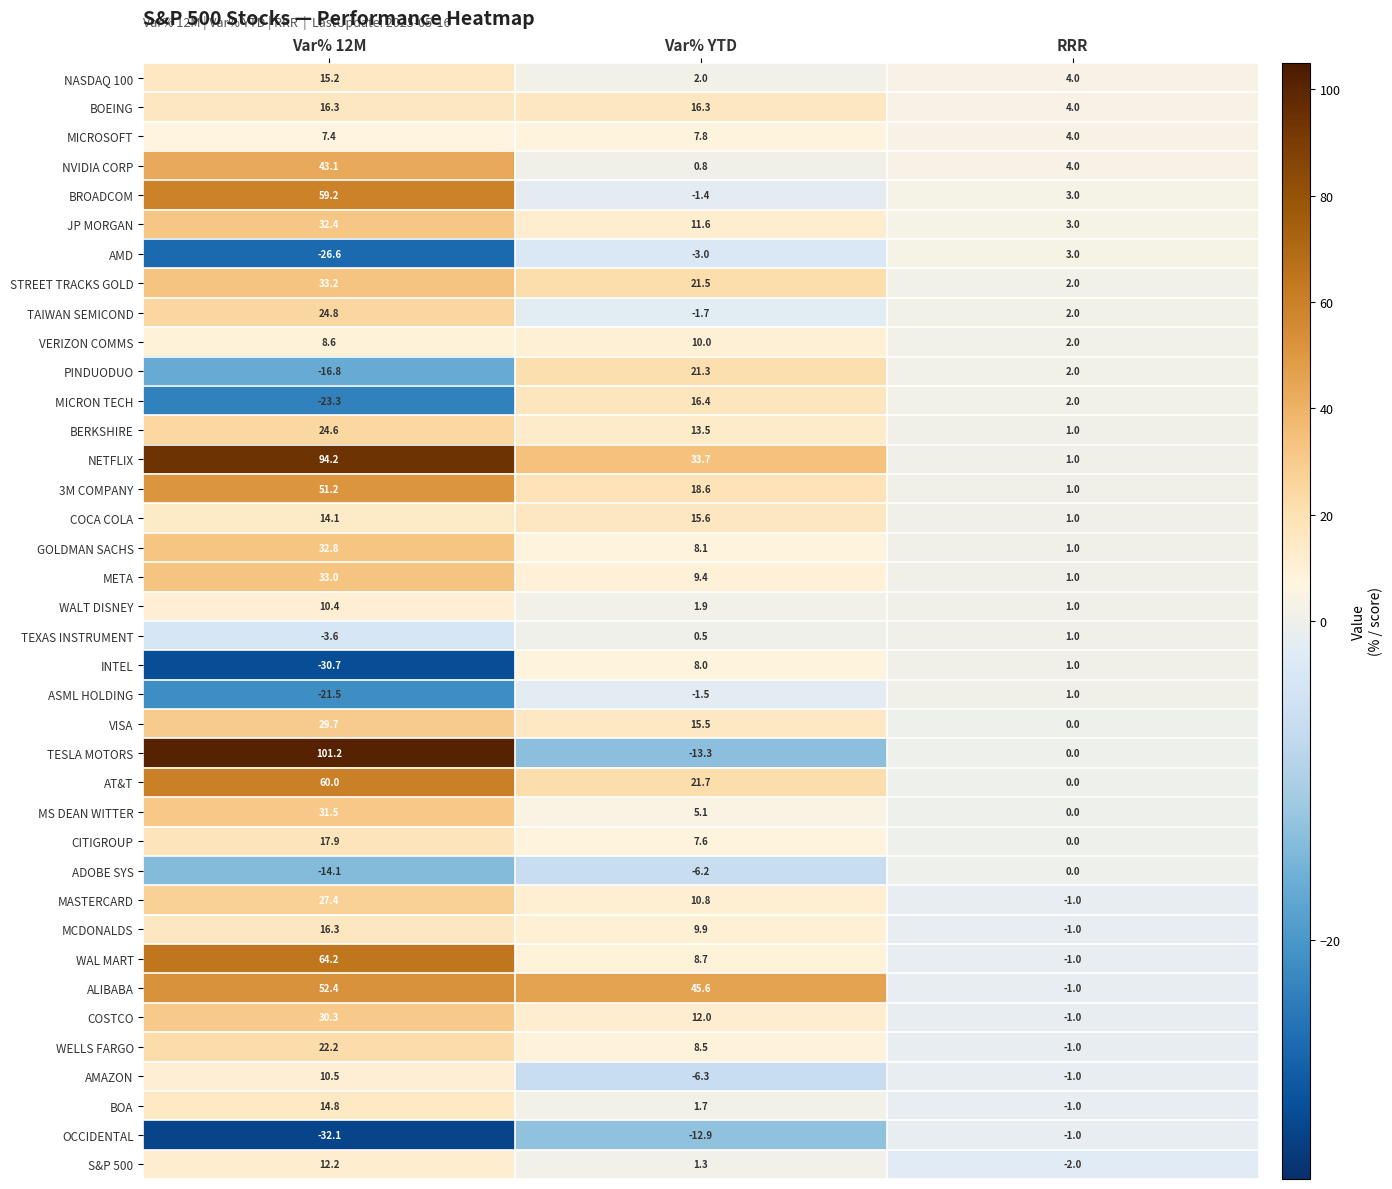

Rank the series at Var% YTD from lowest to highest value.

TESLA MOTORS, OCCIDENTAL, AMAZON, ADOBE SYS, AMD, TAIWAN SEMICOND, ASML HOLDING, BROADCOM, TEXAS INSTRUMENT, NVIDIA CORP, S&P 500, BOA, WALT DISNEY, NASDAQ 100, MS DEAN WITTER, CITIGROUP, MICROSOFT, INTEL, GOLDMAN SACHS, WELLS FARGO, WAL MART, META, MCDONALDS, VERIZON COMMS, MASTERCARD, JP MORGAN, COSTCO, BERKSHIRE, VISA, COCA COLA, BOEING, MICRON TECH, 3M COMPANY, PINDUODUO, STREET TRACKS GOLD, AT&T, NETFLIX, ALIBABA